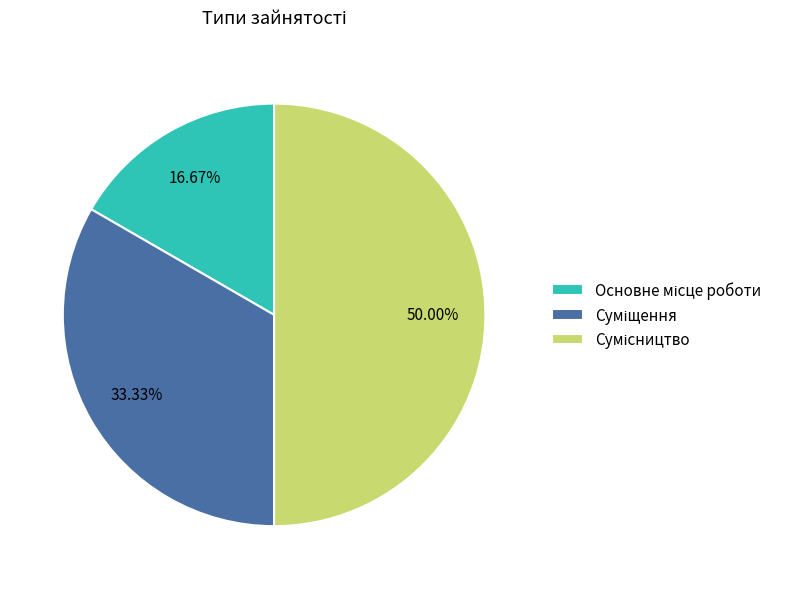

To the nearest percent, what is the difference between the Основне місце роботи and Суміщення slice percentages?

17%